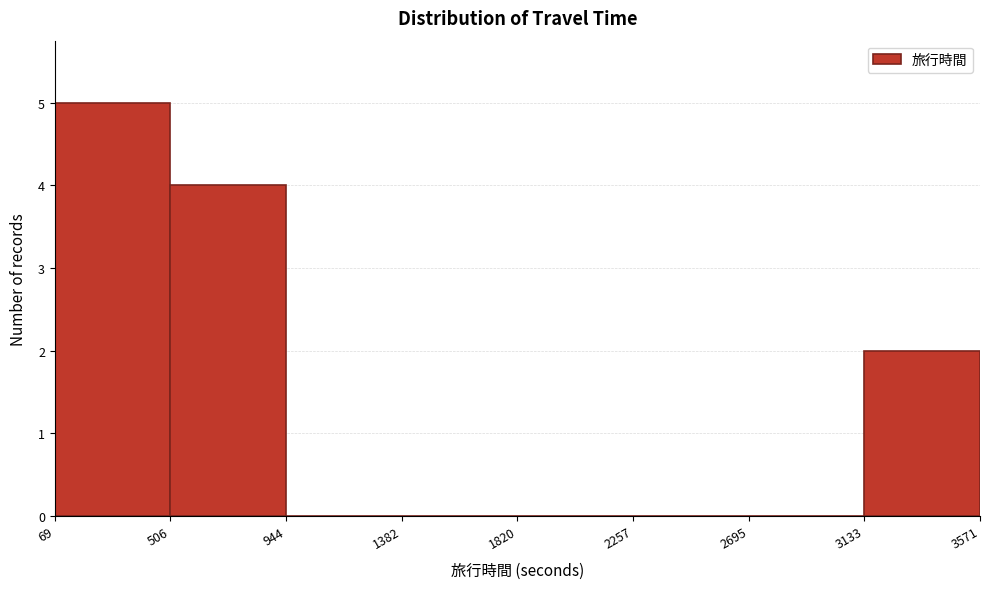

Reading left to right, list every bar in this chart as the range it spans on the x-axis followed by its height. The values are not printed on the chart, so give them approximately, as read against the axis.

69 to 506: 5
506 to 944: 4
944 to 1382: 0
1382 to 1820: 0
1820 to 2257: 0
2257 to 2695: 0
2695 to 3133: 0
3133 to 3571: 2